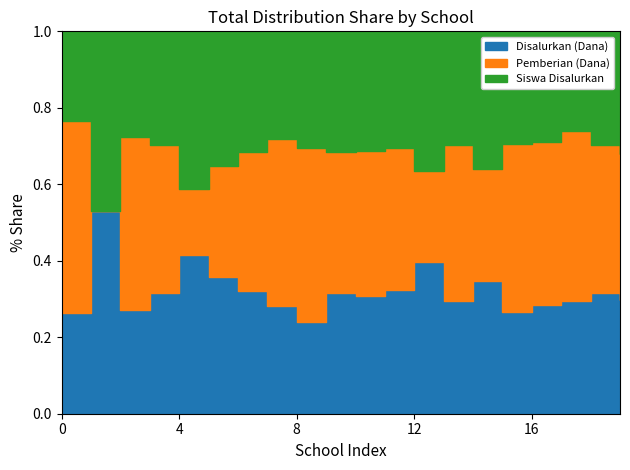

The value of Pemberian (Dana) at SD NEGERI DIWU MORO is 1552964. True or false?

False